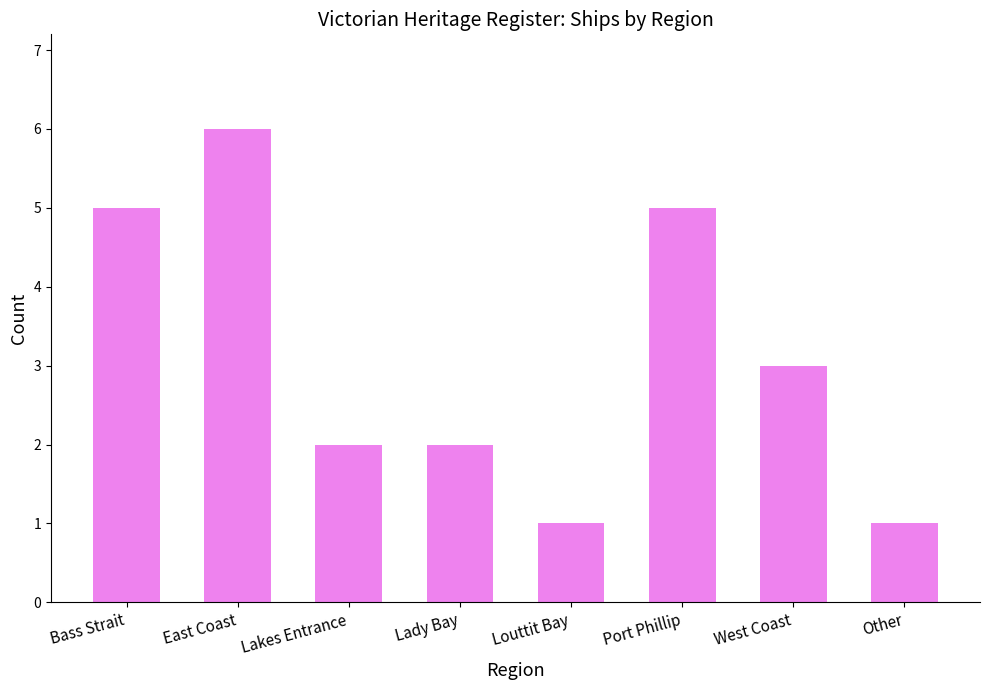

Approximately how many times larger is the value at Bass Strait compared to Lady Bay?

2.5